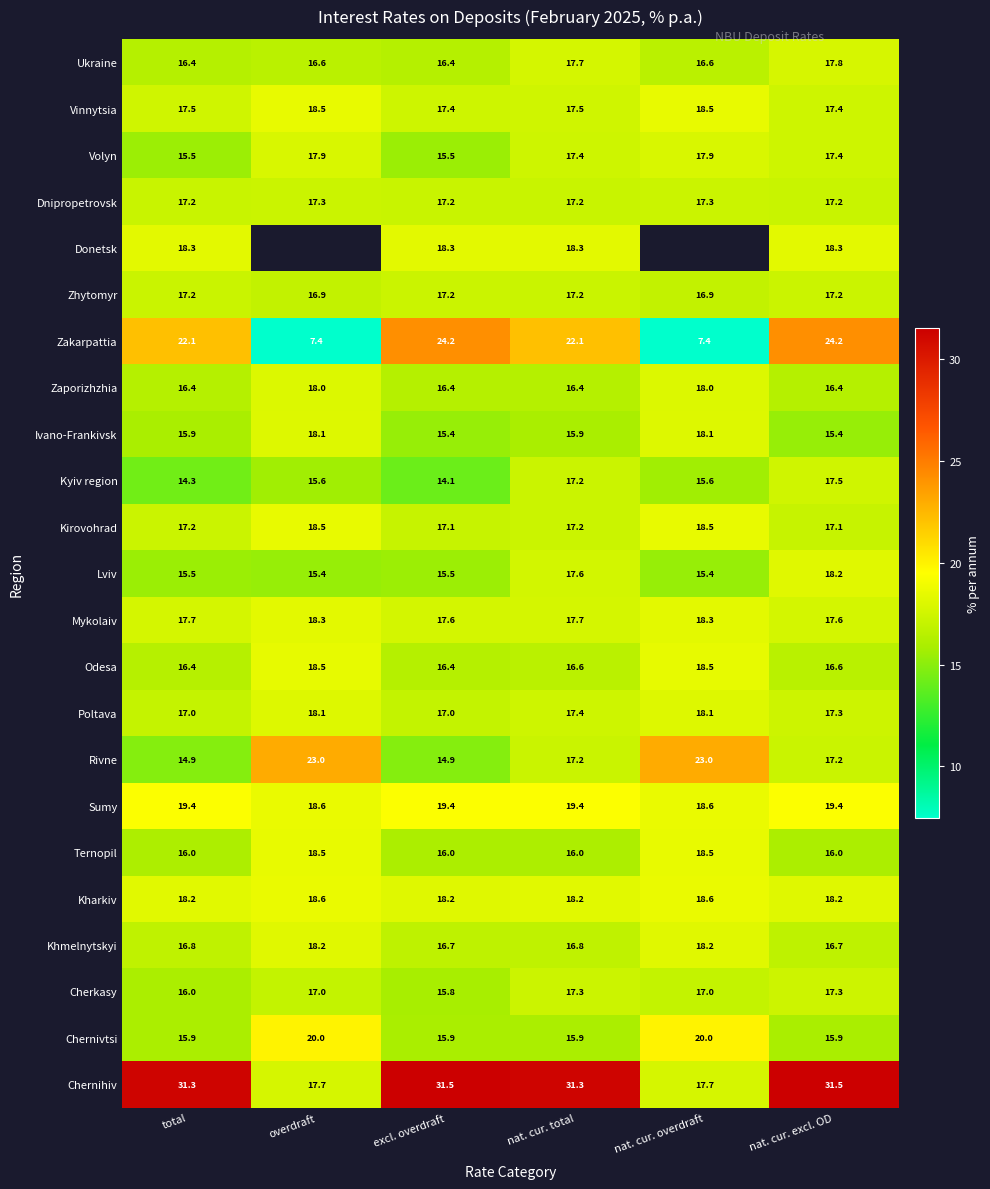

Is it true that Vinnytsia equals 17.5 at total?

True